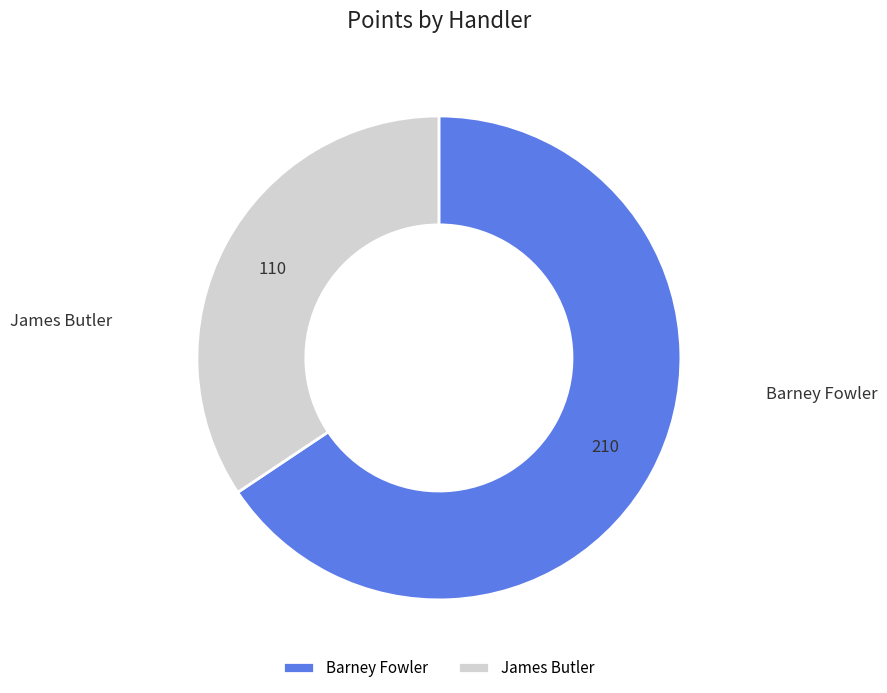

How many slices are in this pie chart?

2